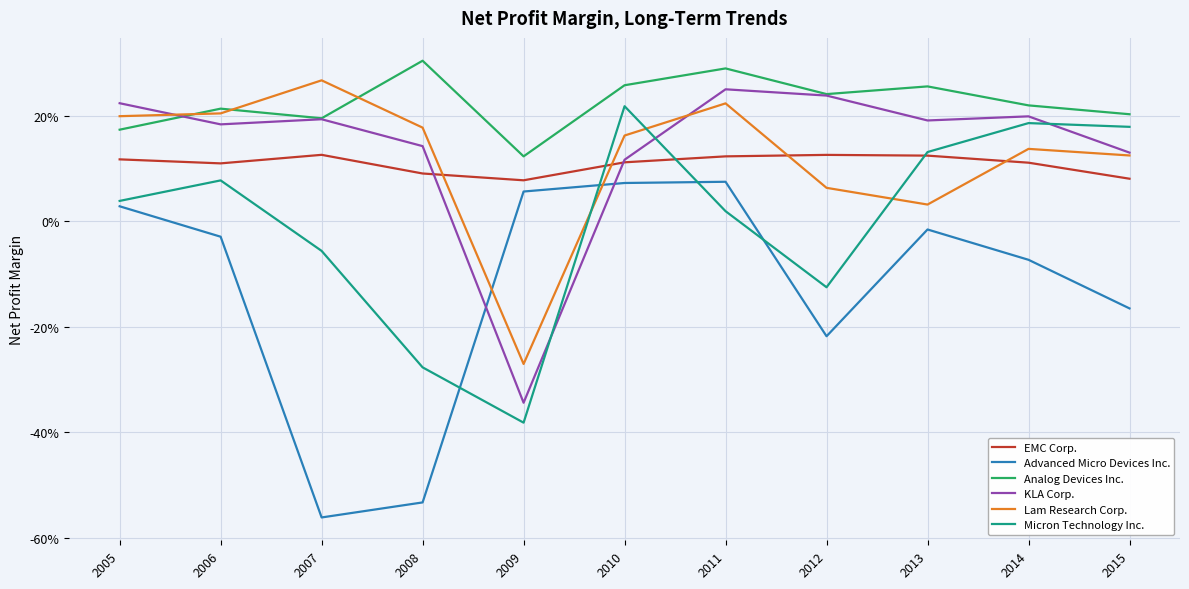

What are all the series names shown in the legend?

EMC Corp., Advanced Micro Devices Inc., Analog Devices Inc., KLA Corp., Lam Research Corp., Micron Technology Inc.